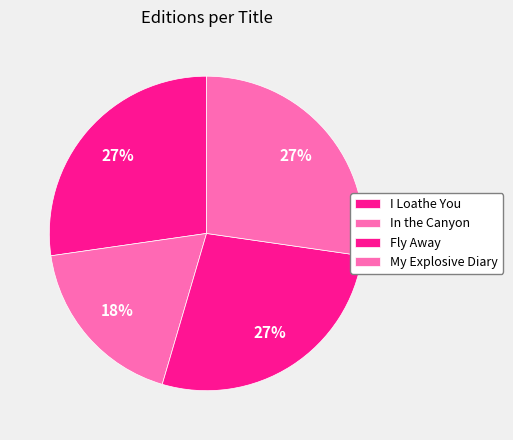

Is there a majority slice in this chart?

No